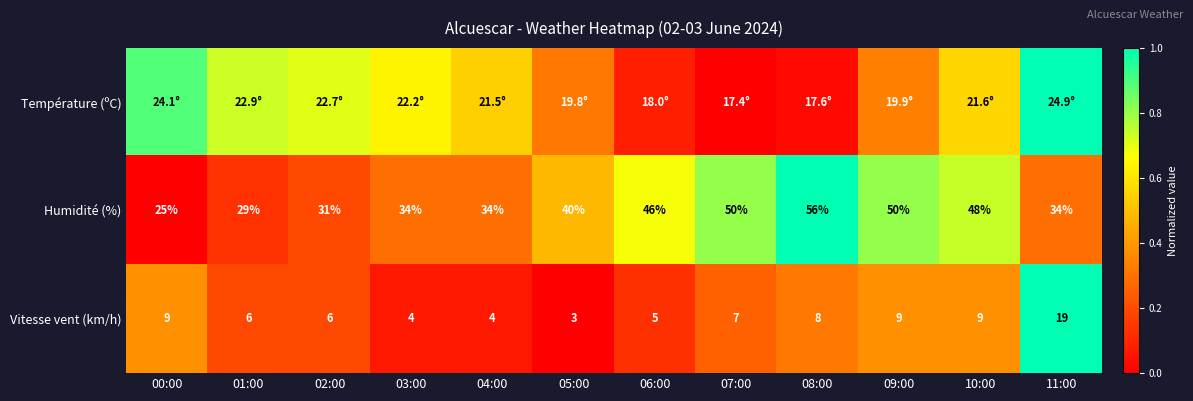

Is the value of Humidité (%) at 06:00 greater than the value of Vitesse vent (km/h) at 02:00?

Yes